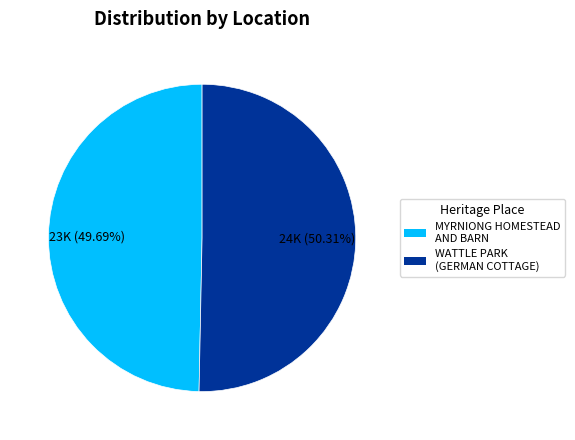

Which slice is the largest?

WATTLE PARK (GERMAN COTTAGE)